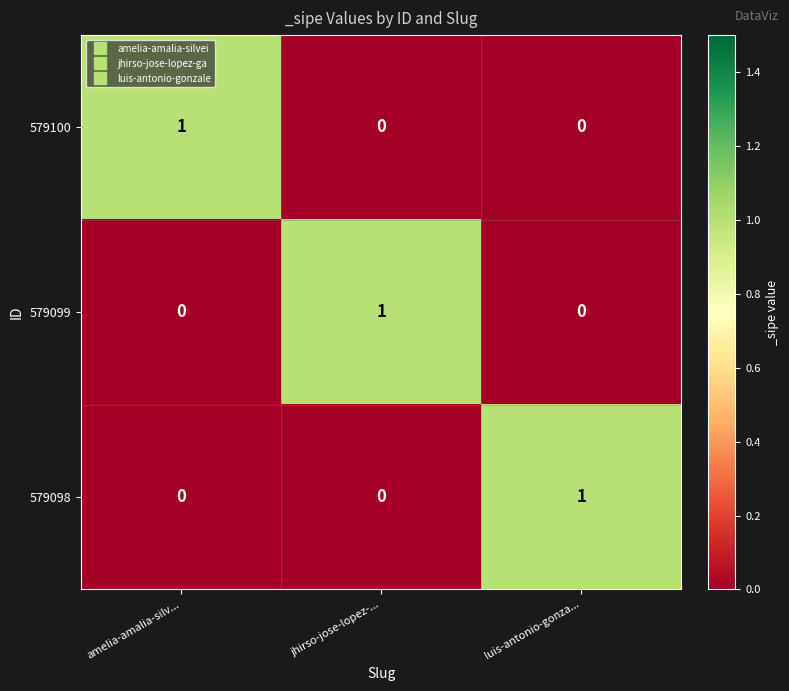

How many 579098 values are between 0 and 1?

3